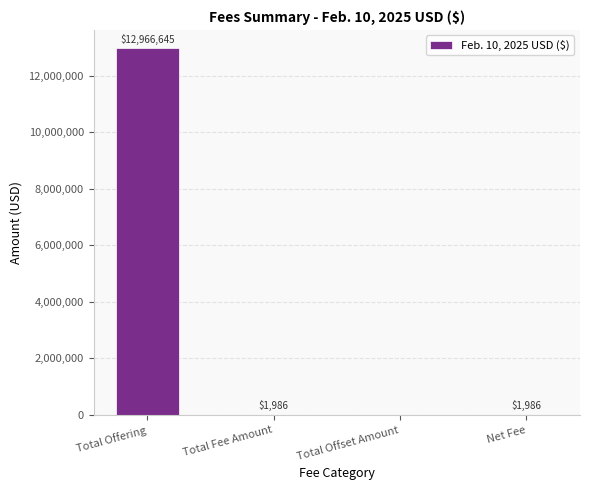

Is it true that the value at Total Offering is 12966645?

True